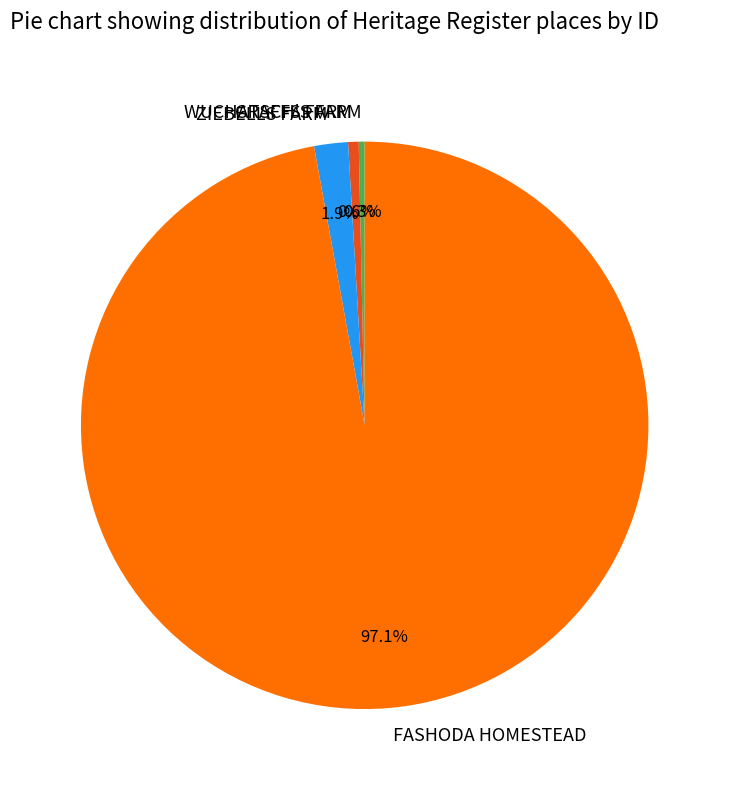

Approximately how many times larger is the value at FASHODA HOMESTEAD compared to WUCHATSCH'S FARM?

289.6